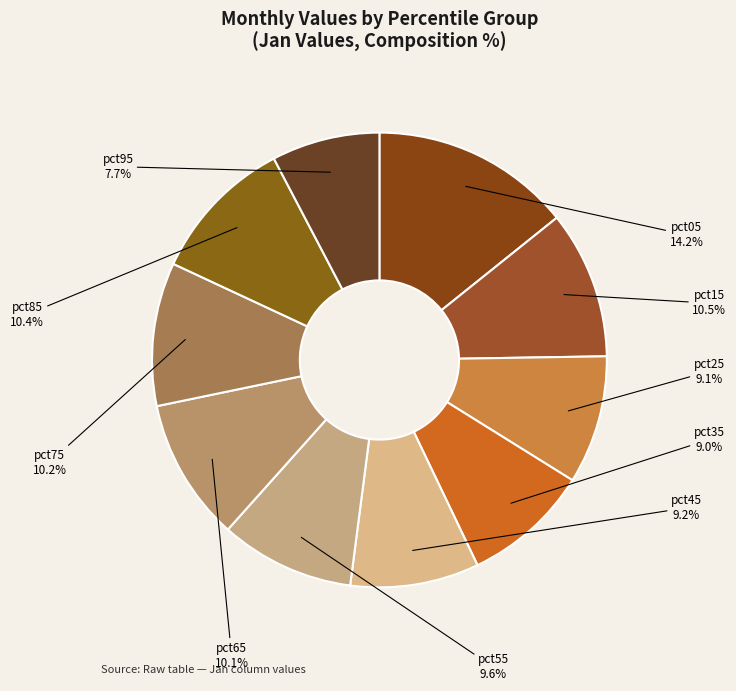

What is the largest slice in the pie chart?

pct05